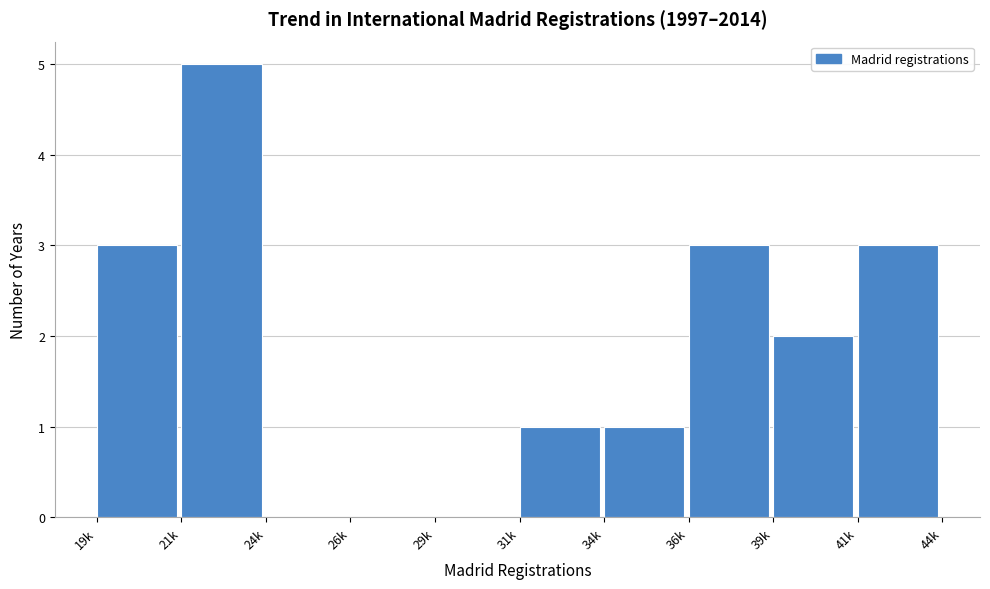

Reading left to right, what are all the values shown in this chart?

19k=3	21k=5	24k=0	26k=0	29k=0	31k=1	34k=1	36k=3	39k=2	41k=3